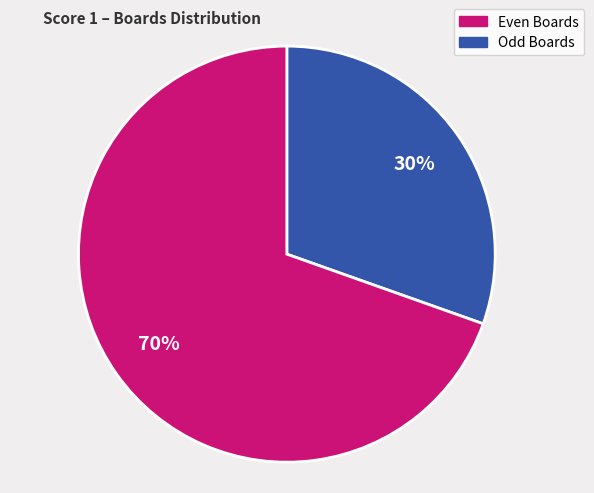

To the nearest percent, what is the average slice percentage?

50%